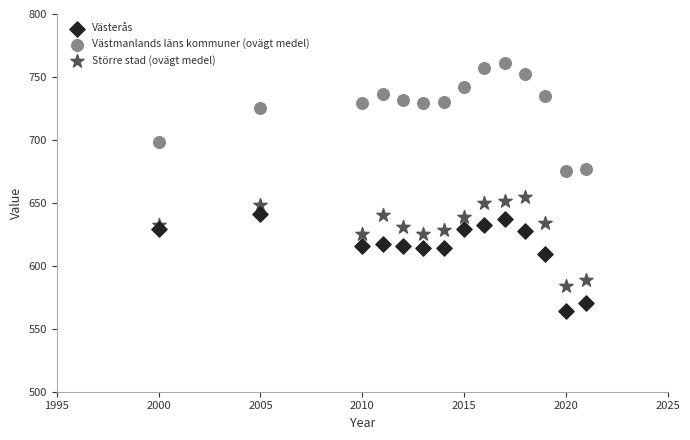

In the Västerås series, what Y value is closest to 602?

609.5